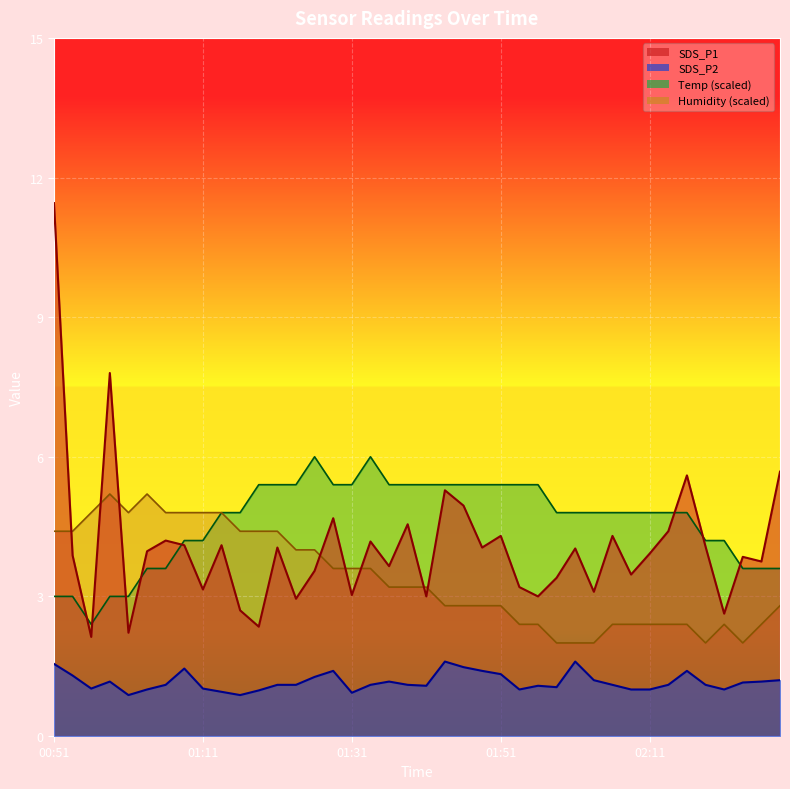

In SDS_P2, how many points are lower than both neighbors (excluding endpoints)?

8